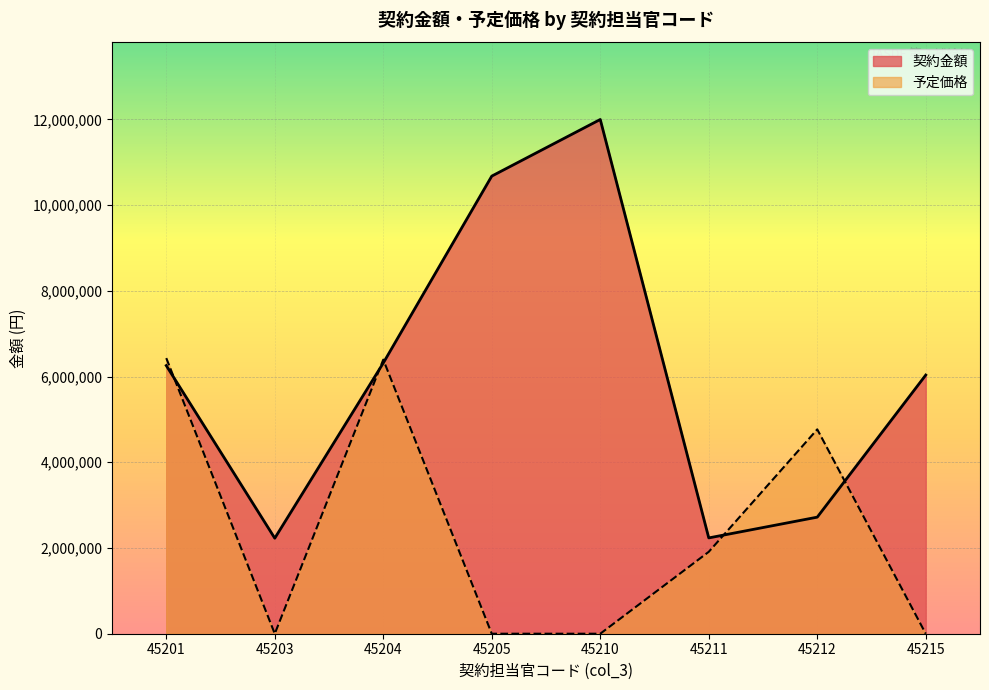

Which has a higher value, 45203 or 45201?

45201